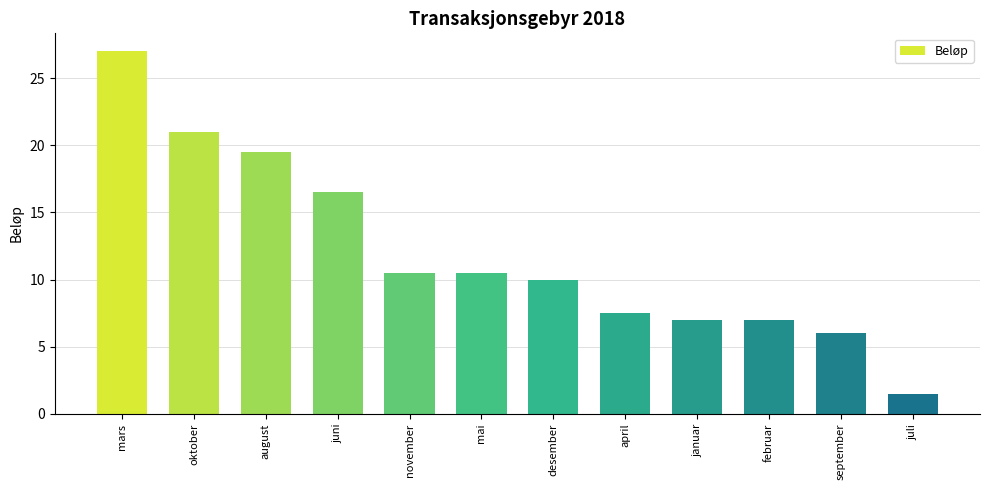

At which label is the value closest to 14?

juni